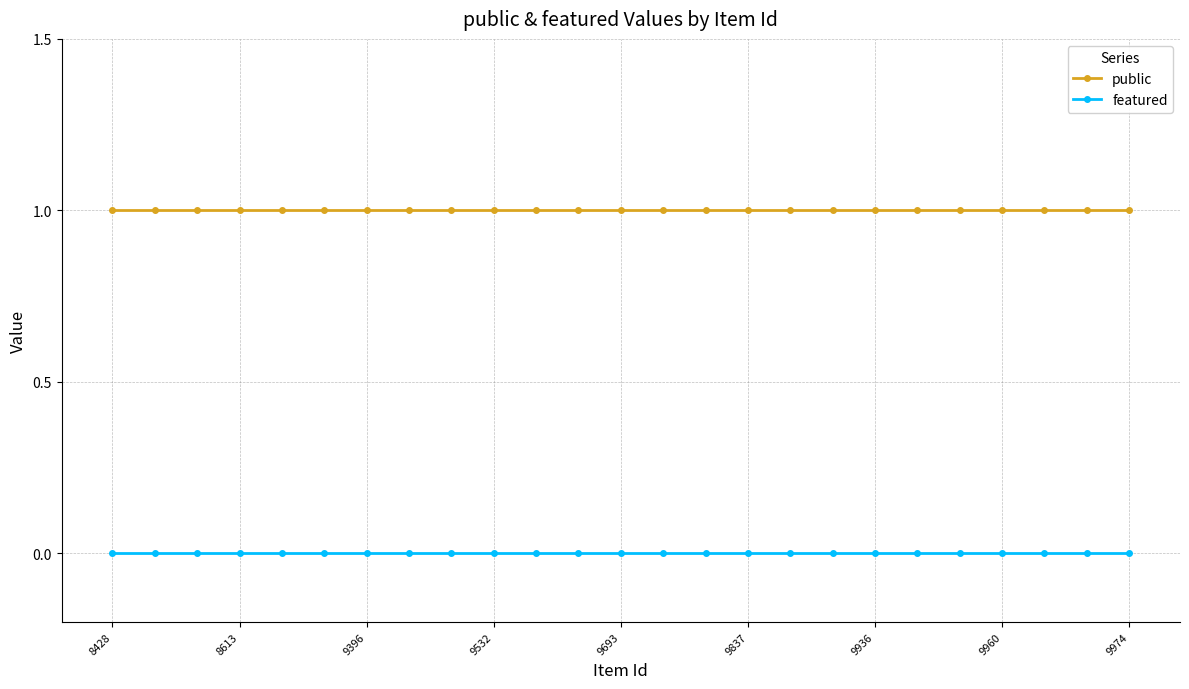

Which series has the largest total across all categories?

public